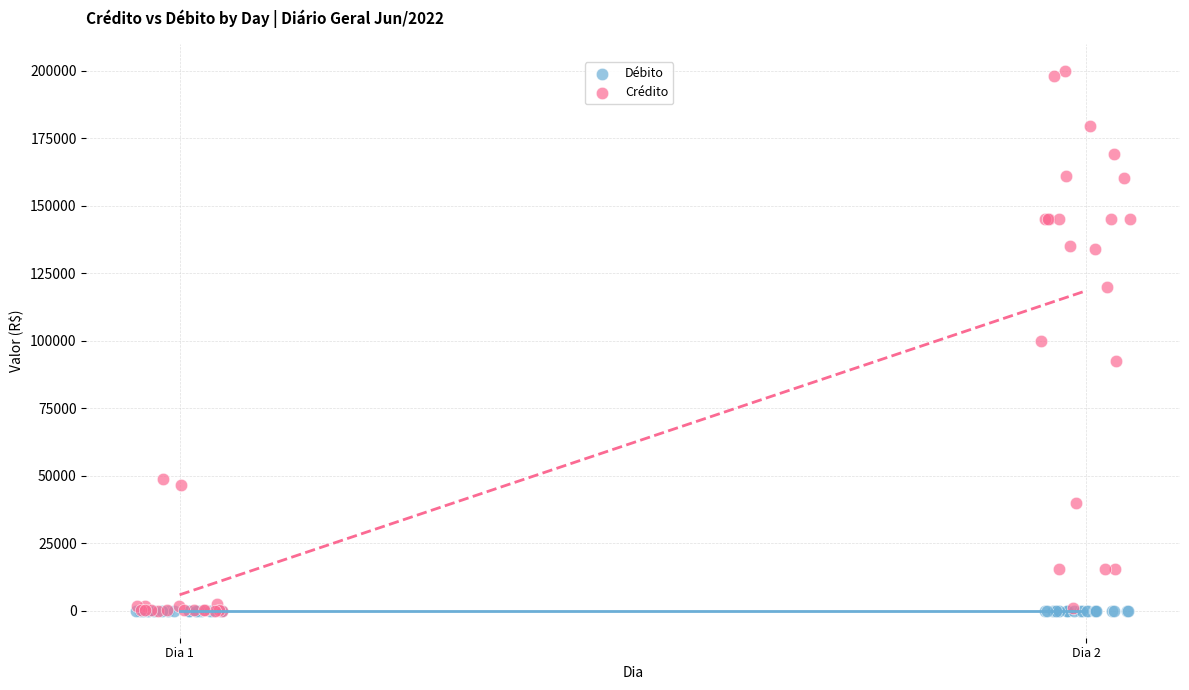

What are all the series names shown in the legend?

Débito, Crédito